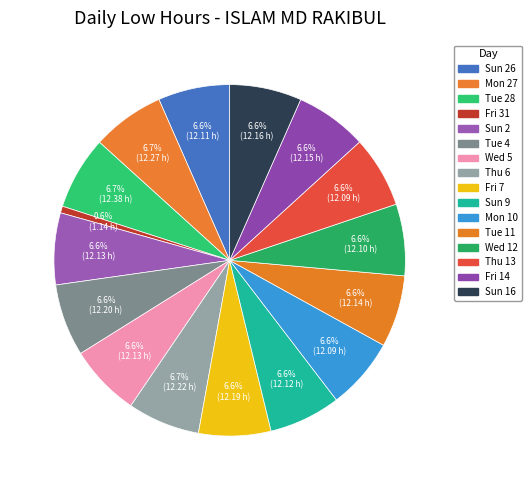

Count the number of slices in the pie.

16